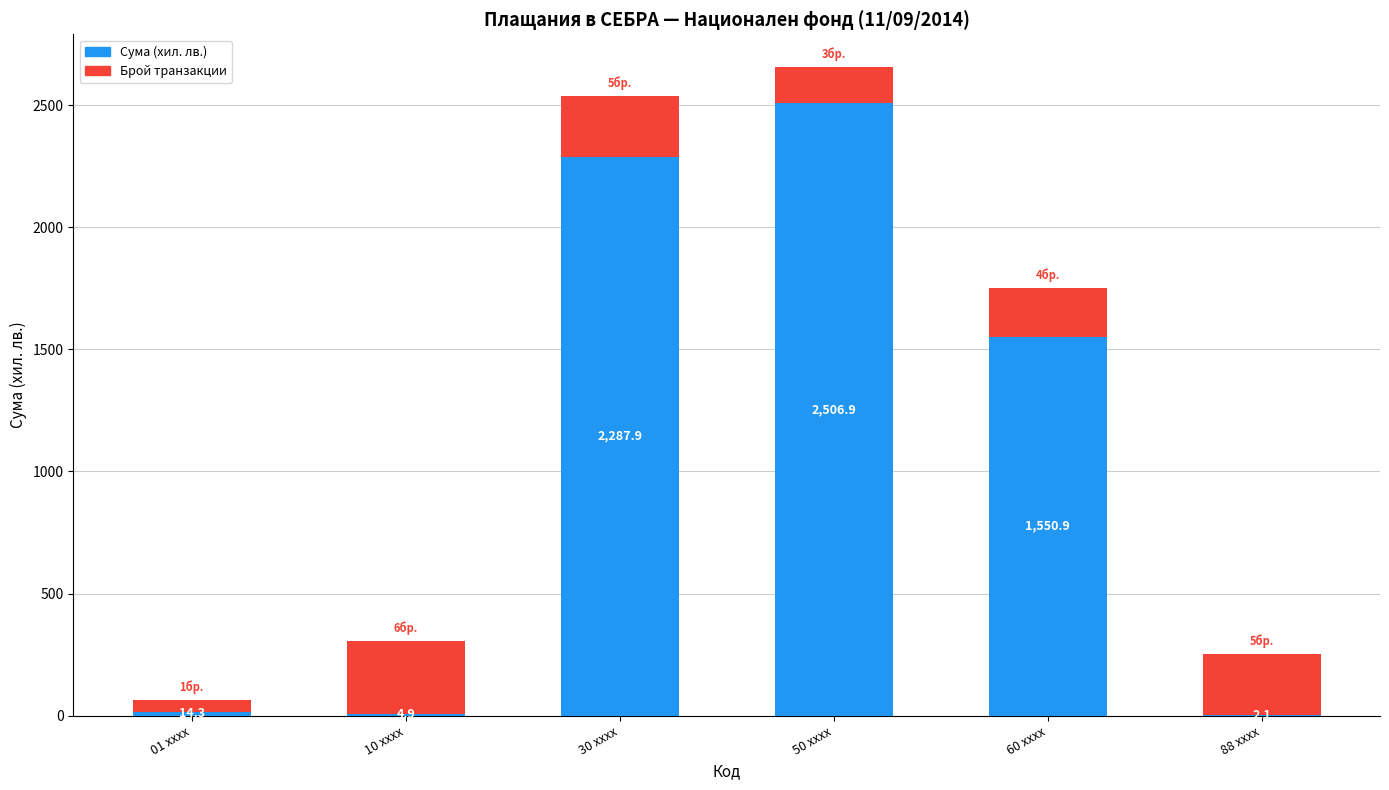

Reading right to left, transcribe the values for Сума (хил. лв.).

88 xxxx=2.1	60 xxxx=1550.9	50 xxxx=2506.9	30 xxxx=2287.9	10 xxxx=4.9	01 xxxx=14.3